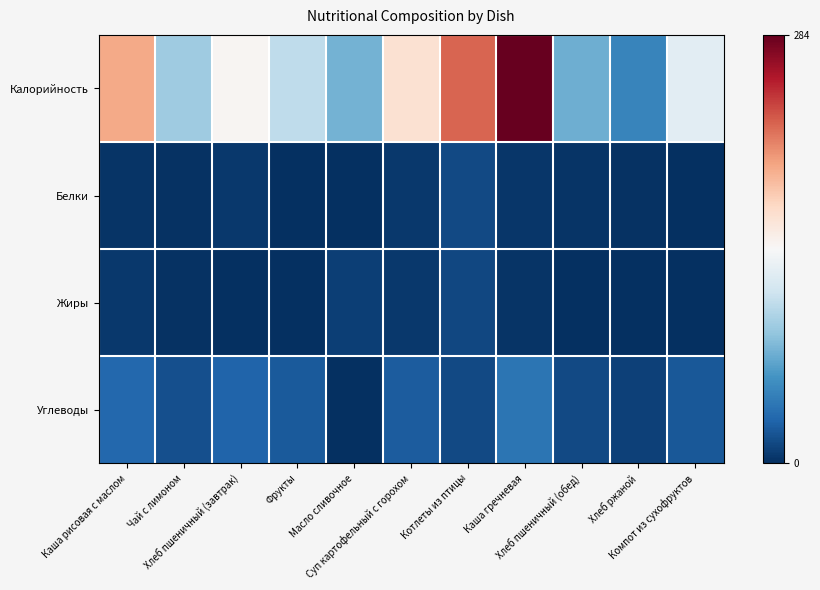

At how many categories does at least one series exceed 21?

11